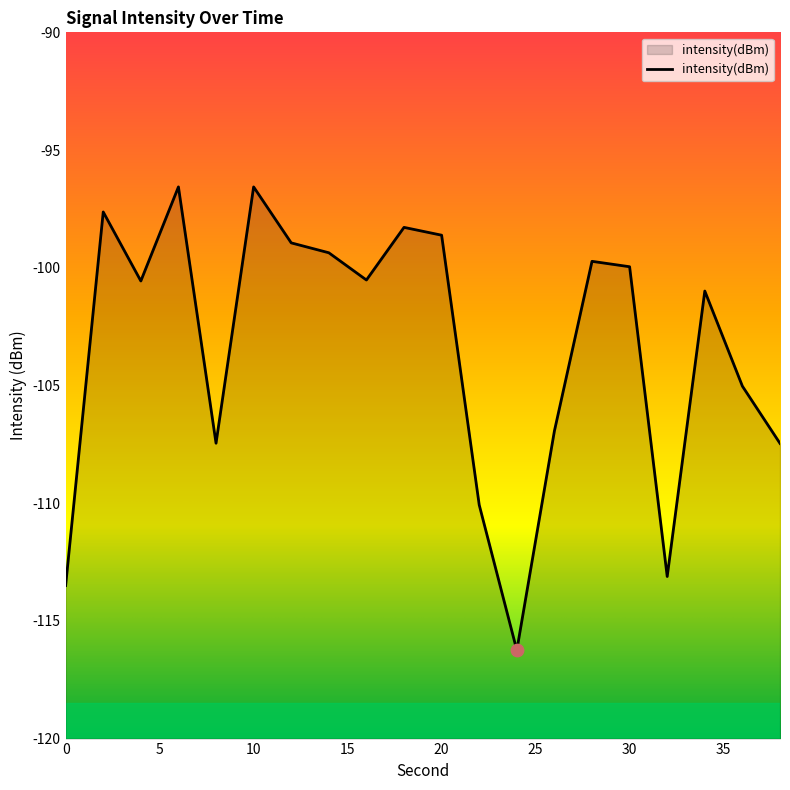

What is the change in value from 16 to 32?

-12.6